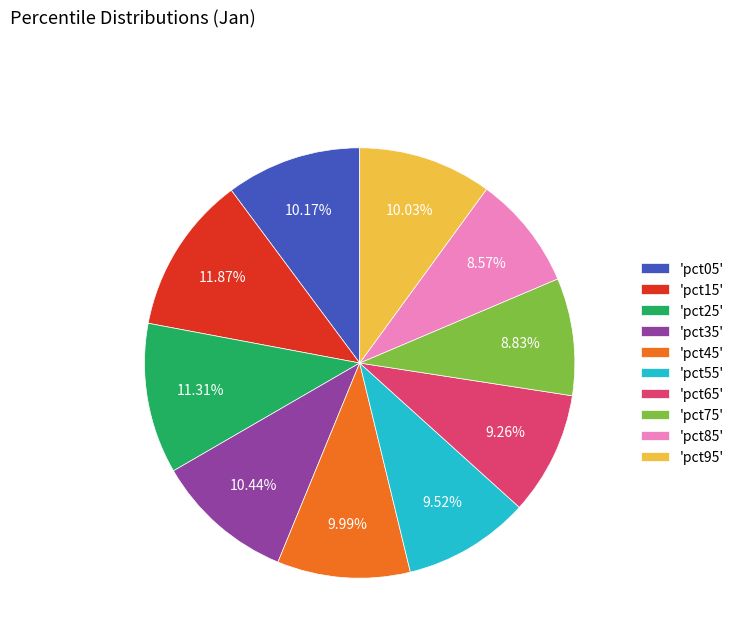

Which has a higher value, 'pct15' or 'pct05'?

'pct15'